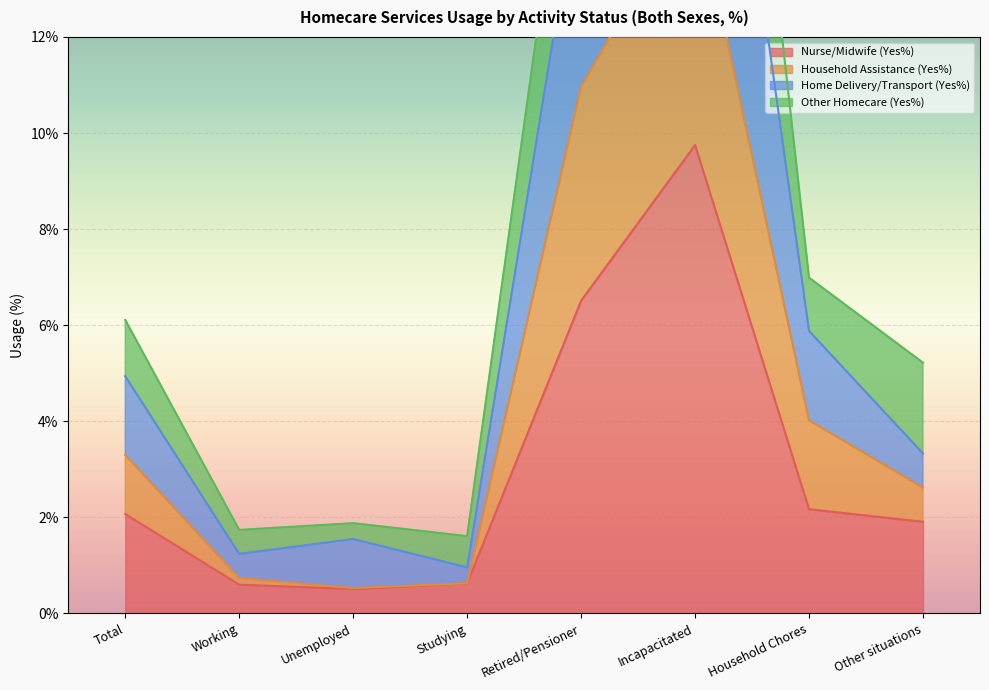

At which label is Nurse/Midwife (Yes%) closest to 5?

Retired/Pensioner